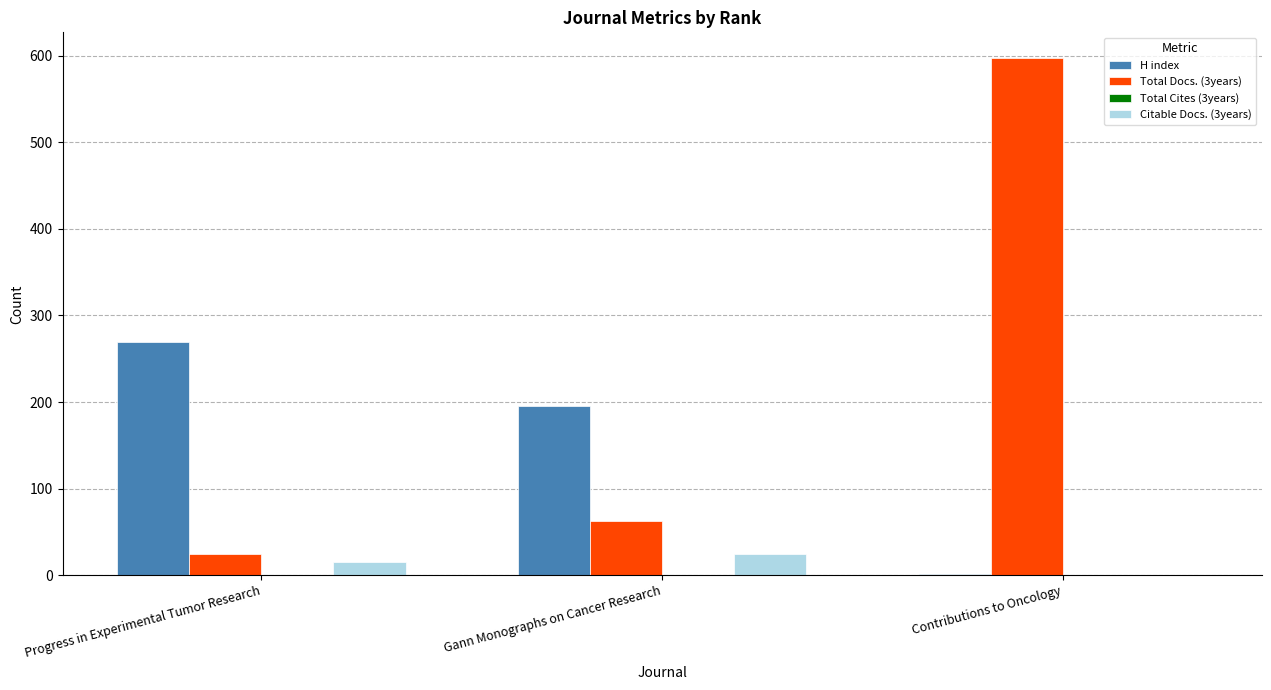

What is the spread (max minus min) of values at Contributions to Oncology?

597